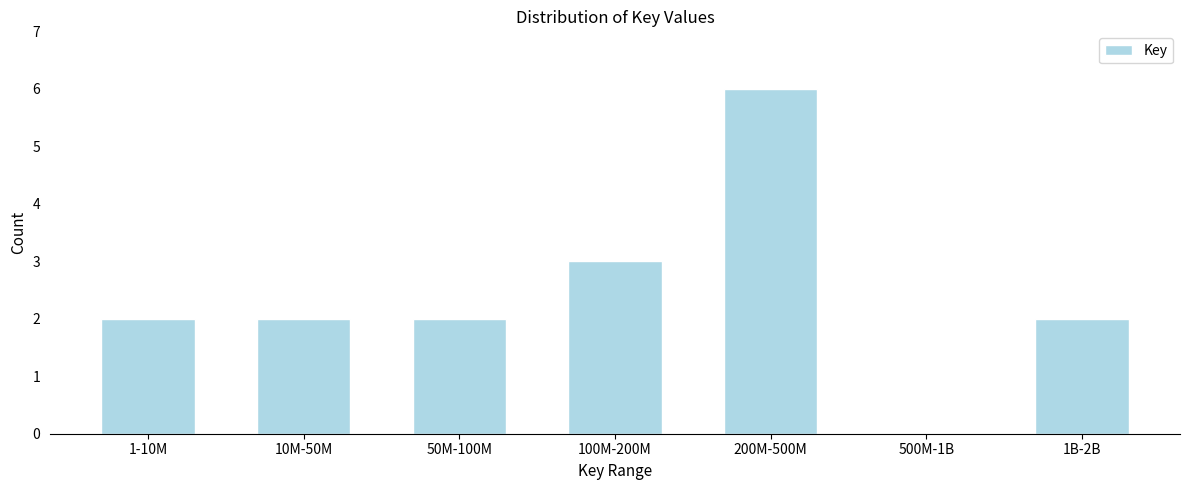

Which has a higher value, 100M-200M or 50M-100M?

100M-200M